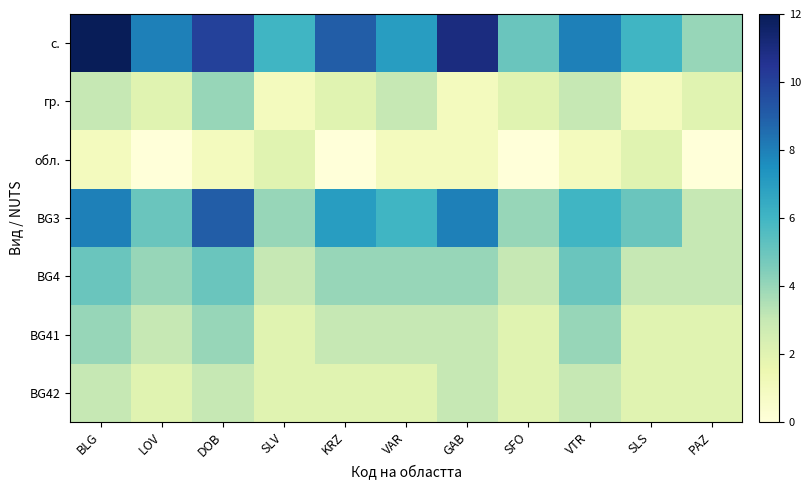

Reading left to right, what are all the values shown in this chart?

с.: BLG=12	LOV=8	DOB=10	SLV=6	KRZ=9	VAR=7	GAB=11	SFO=5	VTR=8	SLS=6	PAZ=4
гр.: BLG=3	LOV=2	DOB=4	SLV=1	KRZ=2	VAR=3	GAB=1	SFO=2	VTR=3	SLS=1	PAZ=2
обл.: BLG=1	LOV=0	DOB=1	SLV=2	KRZ=0	VAR=1	GAB=1	SFO=0	VTR=1	SLS=2	PAZ=0
BG3: BLG=8	LOV=5	DOB=9	SLV=4	KRZ=7	VAR=6	GAB=8	SFO=4	VTR=6	SLS=5	PAZ=3
BG4: BLG=5	LOV=4	DOB=5	SLV=3	KRZ=4	VAR=4	GAB=4	SFO=3	VTR=5	SLS=3	PAZ=3
BG41: BLG=4	LOV=3	DOB=4	SLV=2	KRZ=3	VAR=3	GAB=3	SFO=2	VTR=4	SLS=2	PAZ=2
BG42: BLG=3	LOV=2	DOB=3	SLV=2	KRZ=2	VAR=2	GAB=3	SFO=2	VTR=3	SLS=2	PAZ=2